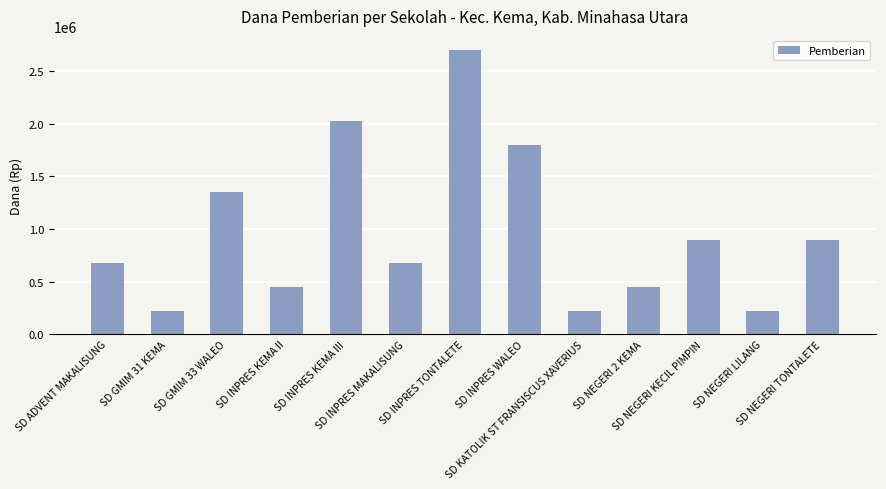

Reading left to right, transcribe all the data shown in this chart.

SD ADVENT MAKALISUNG=675000	SD GMIM 31 KEMA=225000	SD GMIM 33 WALEO=1350000	SD INPRES KEMA II=450000	SD INPRES KEMA III=2025000	SD INPRES MAKALISUNG=675000	SD INPRES TONTALETE=2700000	SD INPRES WALEO=1800000	SD KATOLIK ST FRANSISCUS XAVERIUS=225000	SD NEGERI 2 KEMA=450000	SD NEGERI KECIL PIMPIN=900000	SD NEGERI LILANG=225000	SD NEGERI TONTALETE=900000